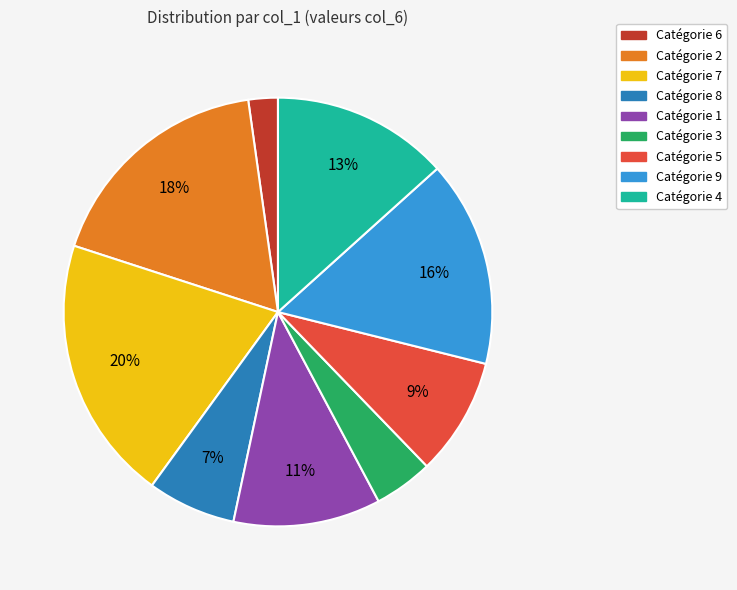

How many slices are in this pie chart?

9